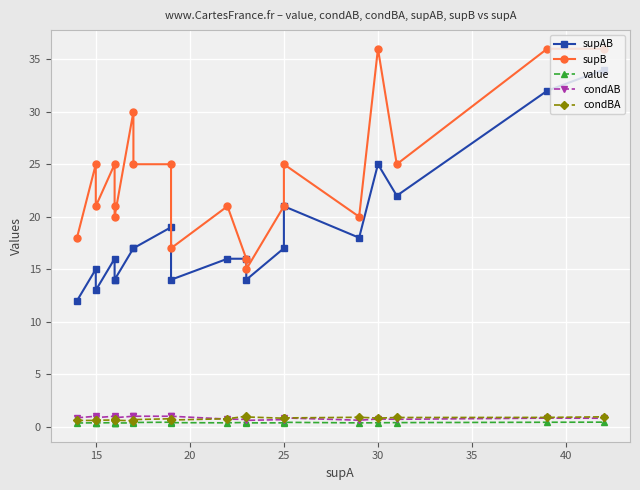

Which series has the largest range (max minus min)?

supAB